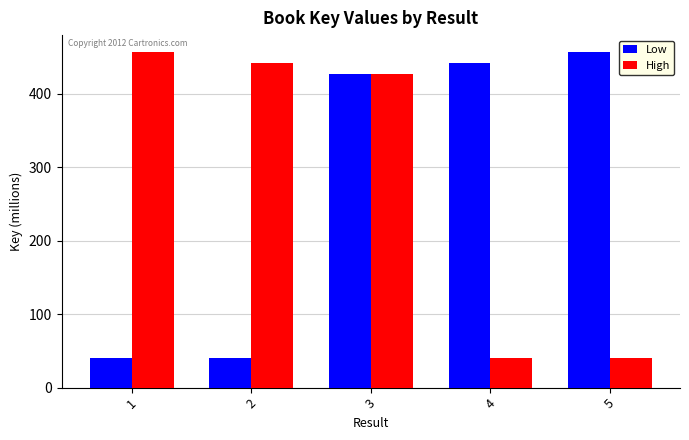

Reading left to right, extract all data points from this chart.

Low: 1=39.9	2=39.9	3=426.7	4=441.7	5=456.7
High: 1=456.7	2=441.7	3=426.7	4=39.9	5=39.9